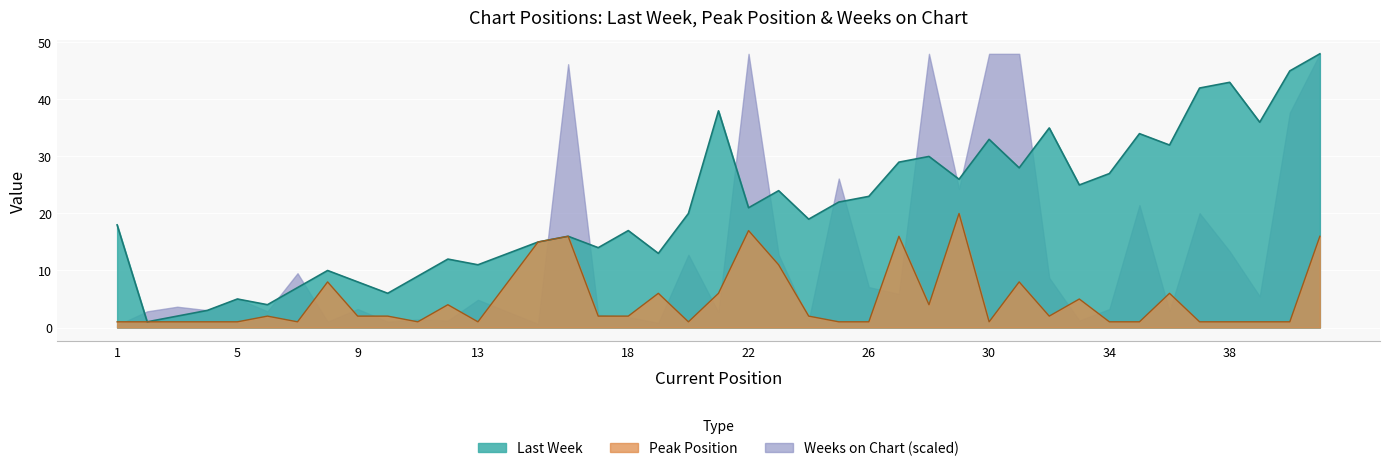

At how many categories does at least one series exceed 5?

35